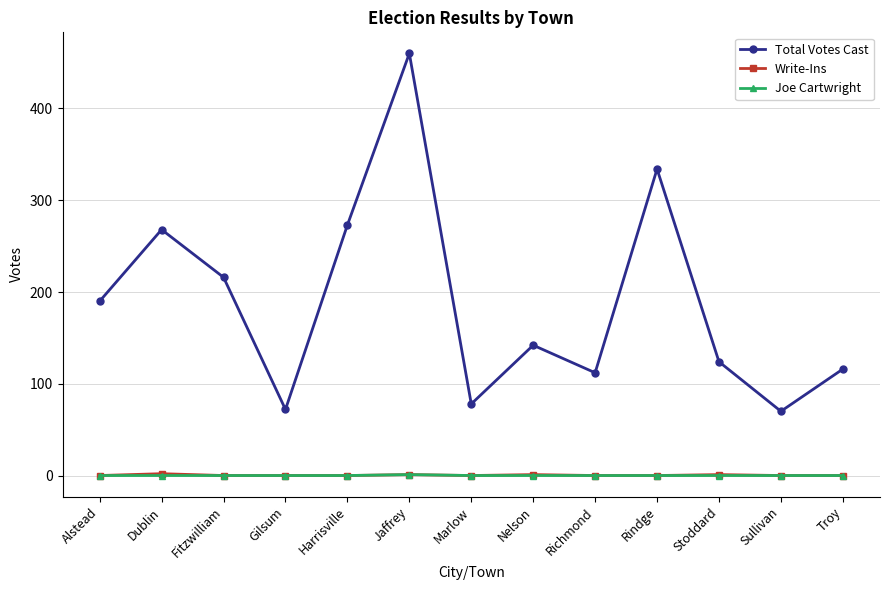

Which series has the largest total across all categories?

Total Votes Cast